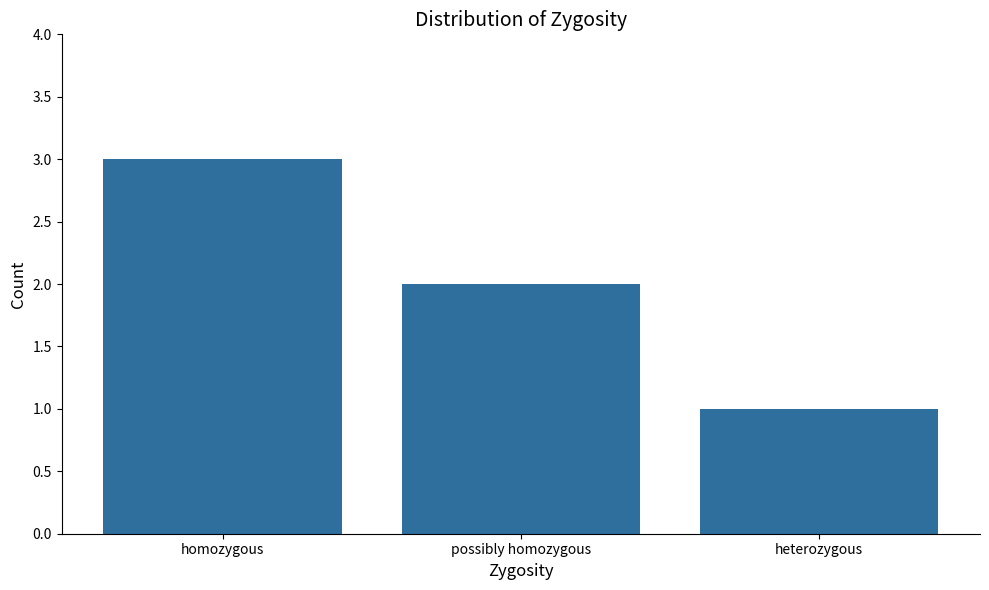

Reading right to left, list all the values displayed in this chart.

1	2	3